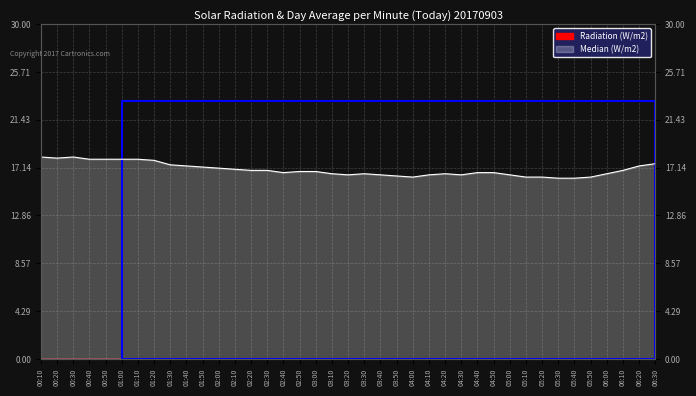

List the labels in order of value, largest first.

00:10, 00:30, 00:20, 00:40, 00:50, 01:00, 01:10, 01:20, 06:30, 01:30, 01:40, 06:20, 01:50, 02:00, 02:10, 02:20, 02:30, 06:10, 02:50, 03:00, 02:40, 04:40, 04:50, 03:10, 03:30, 04:20, 06:00, 03:20, 03:40, 04:10, 04:30, 05:00, 03:50, 04:00, 05:10, 05:20, 05:50, 05:30, 05:40